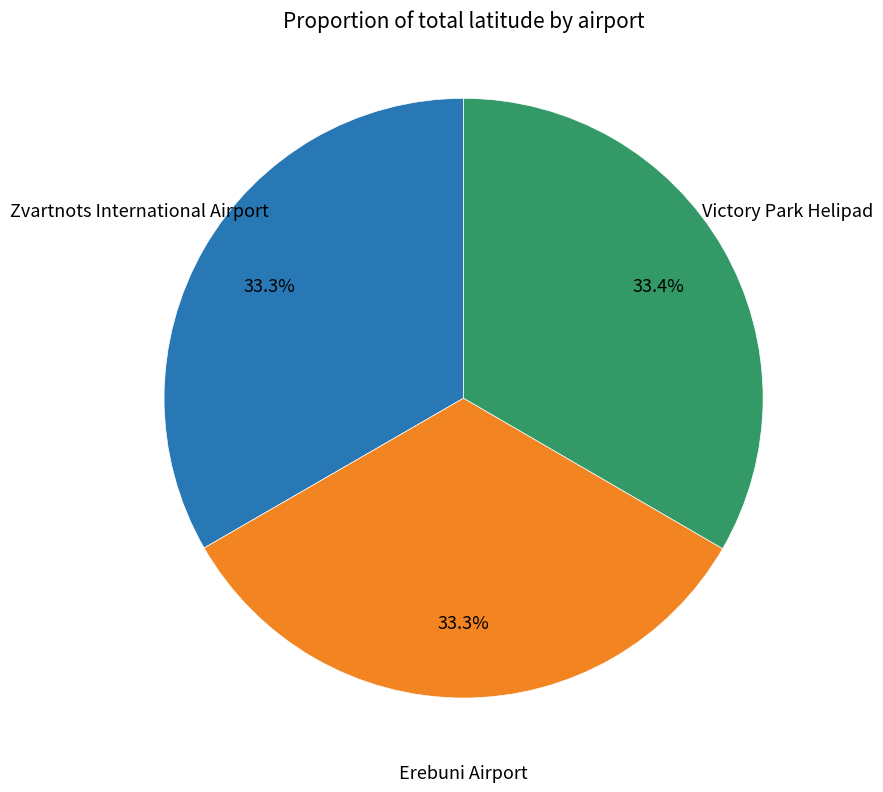

Is there a majority slice in this chart?

No